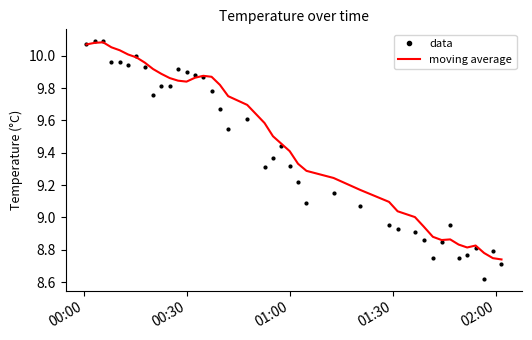

Which series has the largest total across all categories?

moving average